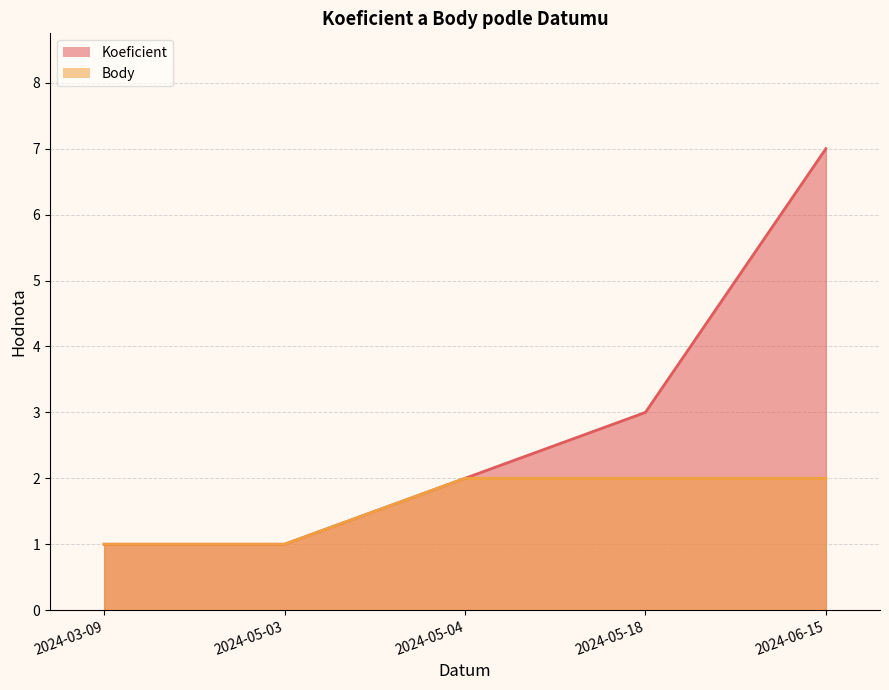

True or false: Body and Koeficient cross at least once.

False